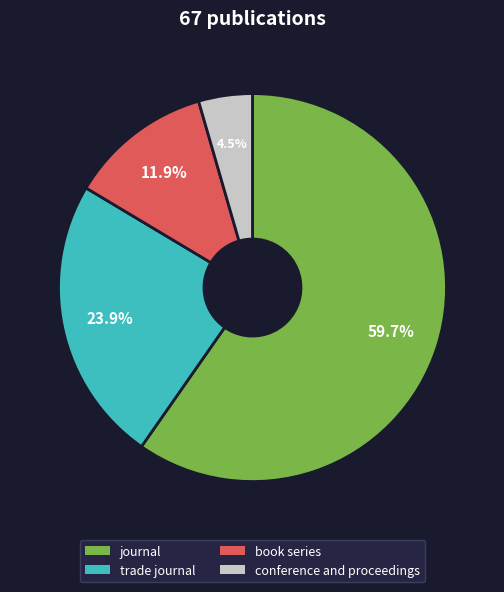

The book series slice represents 24% of the pie. True or false?

False